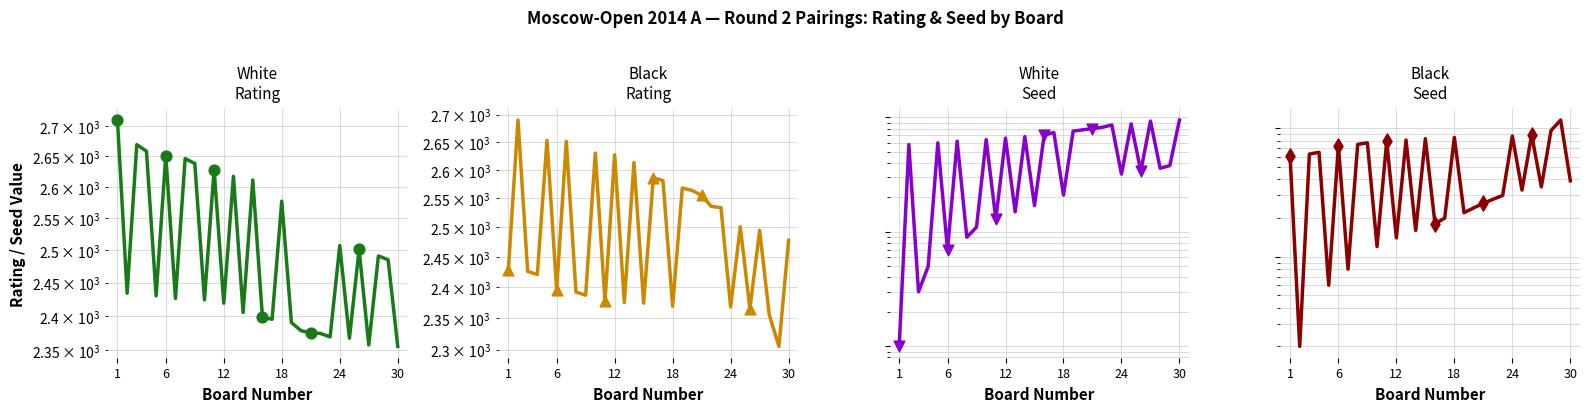

At which category is the sum across all series the highest?

1